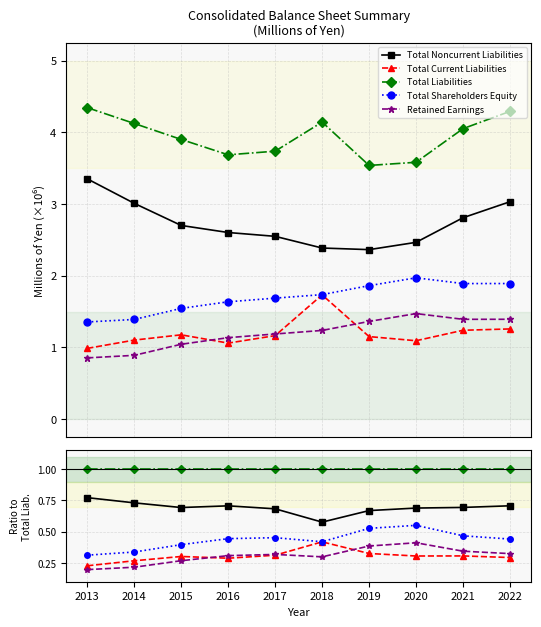

True or false: Total Liabilities and Total Shareholders Equity cross at least once.

False